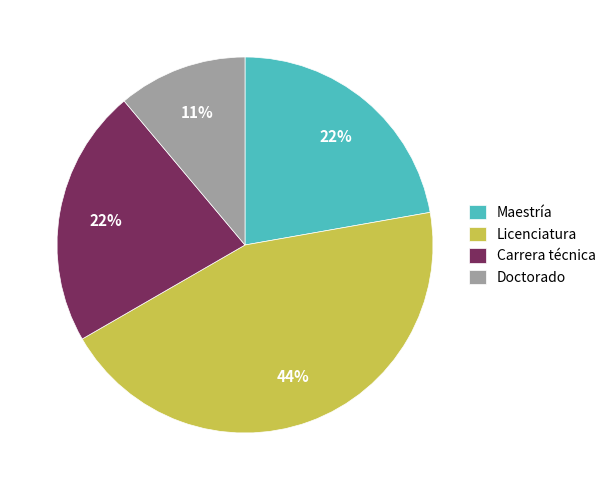

How many slices are in this pie chart?

4